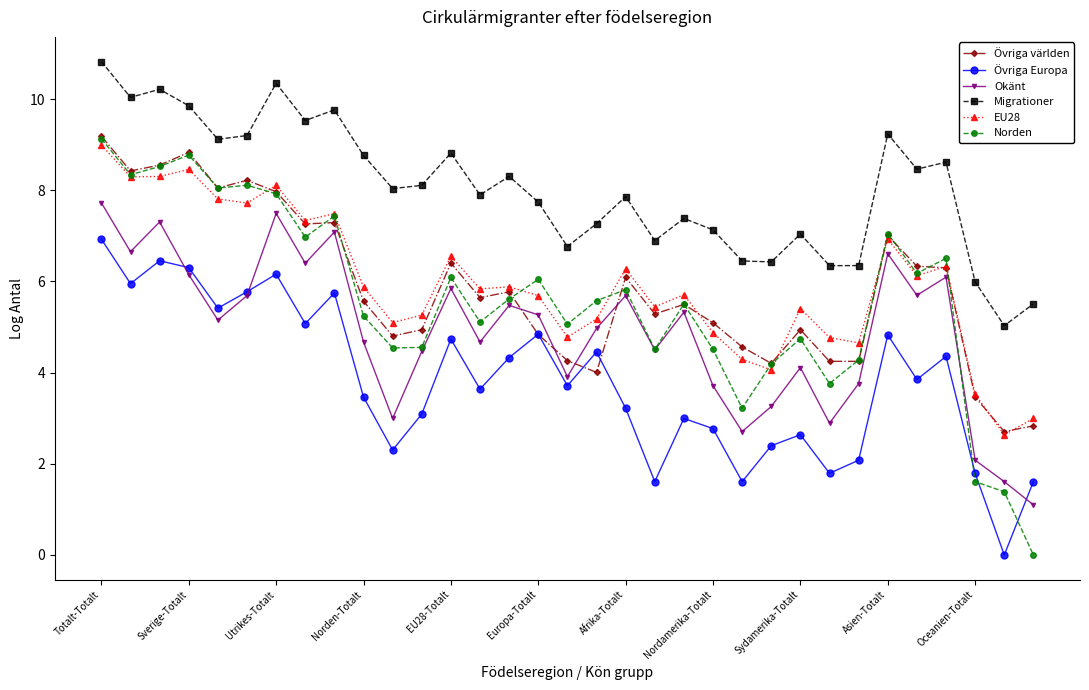

What is the value of the Okänt point at the 17th from the left?

3.9